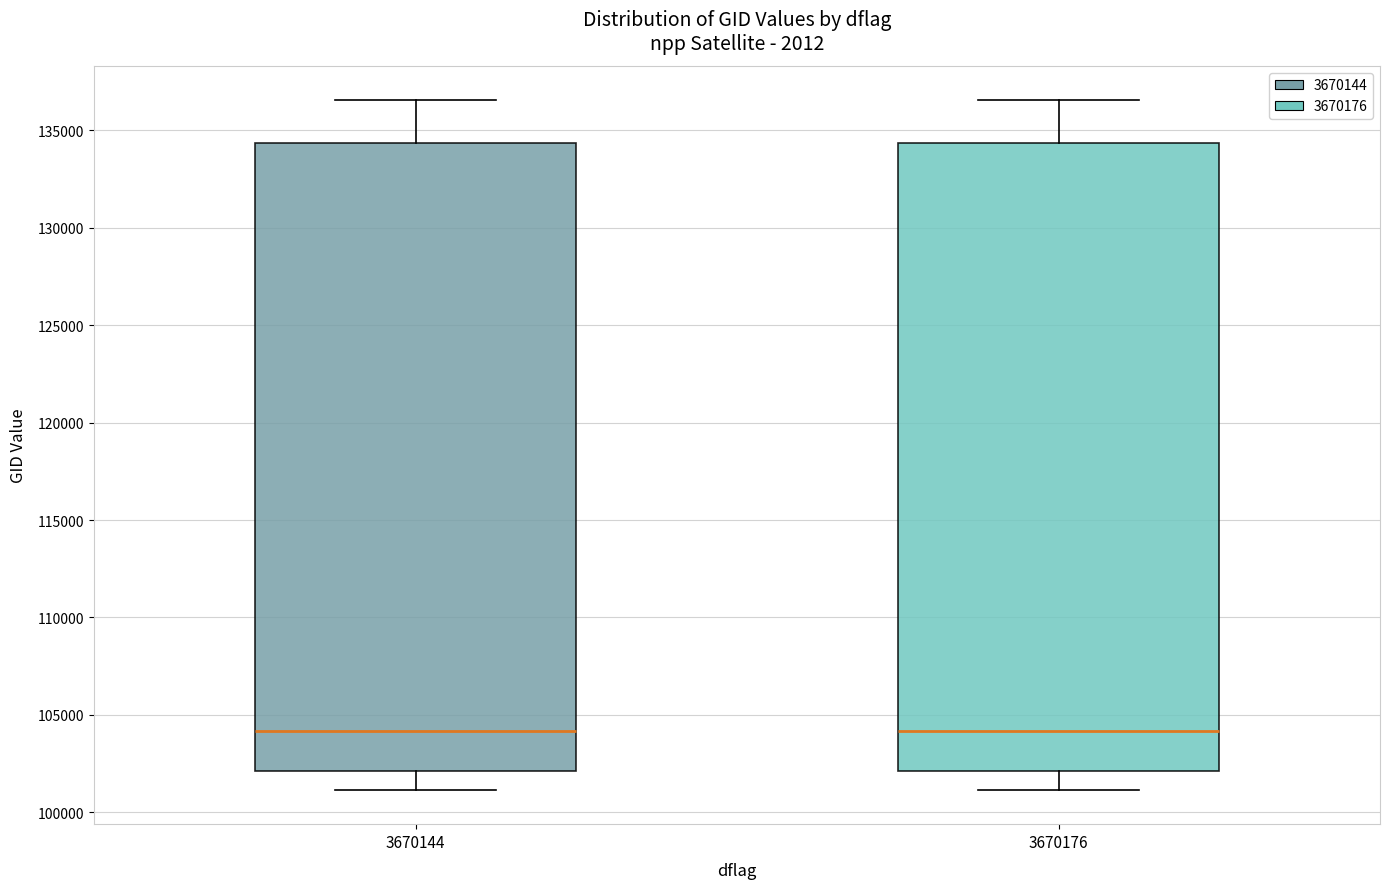

Where is the lower edge of the box at x = 3670176 on the y-axis? The values are not printed on the chart, so give them approximately, as read against the axis.

102000